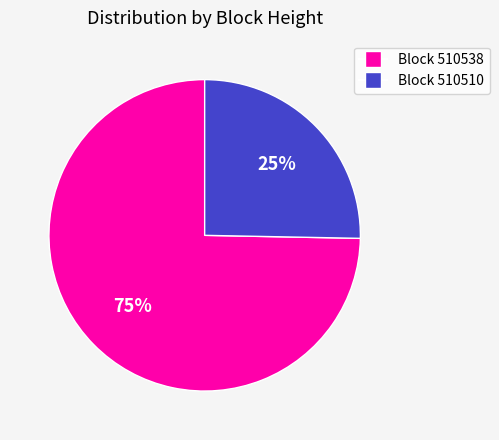

Is there any slice that represents more than half of the pie?

Yes